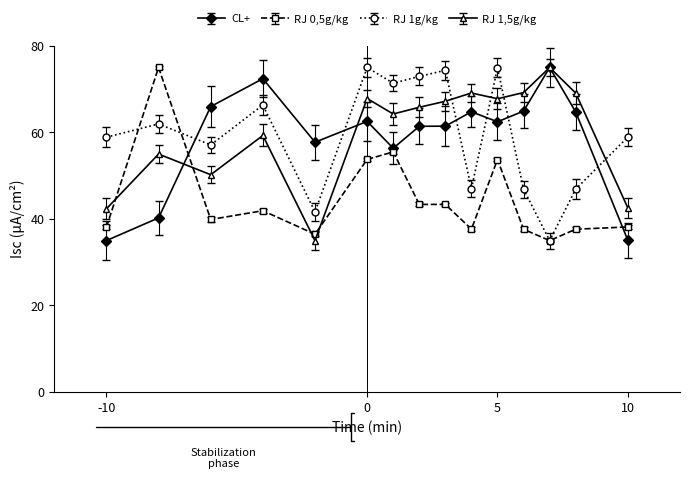

In CL+, how many points are lower than both neighbors (excluding endpoints)?

3